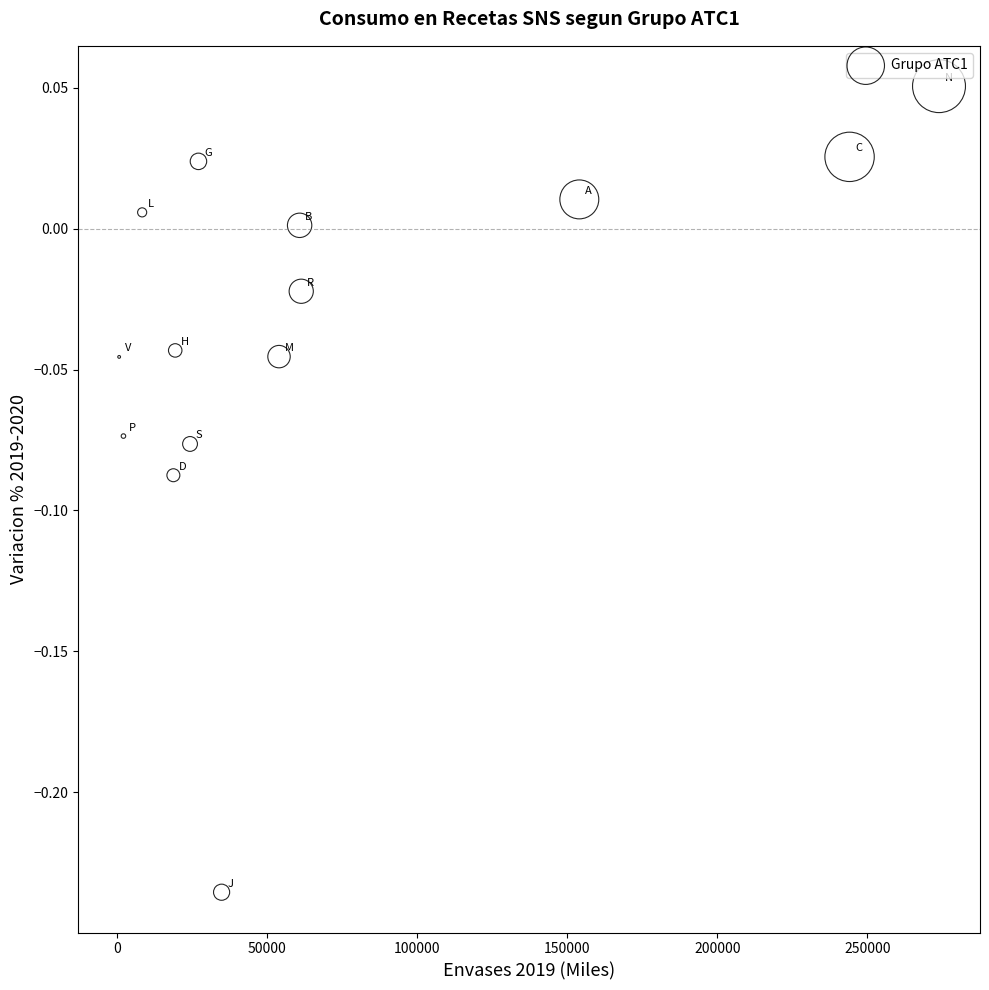

What is the range of Y values (max minus min)?

0.3